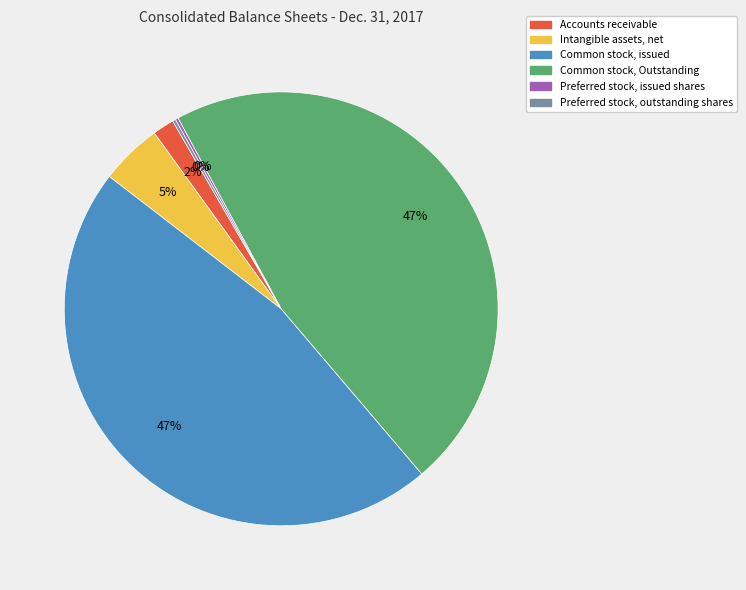

Is there any slice that represents more than half of the pie?

No